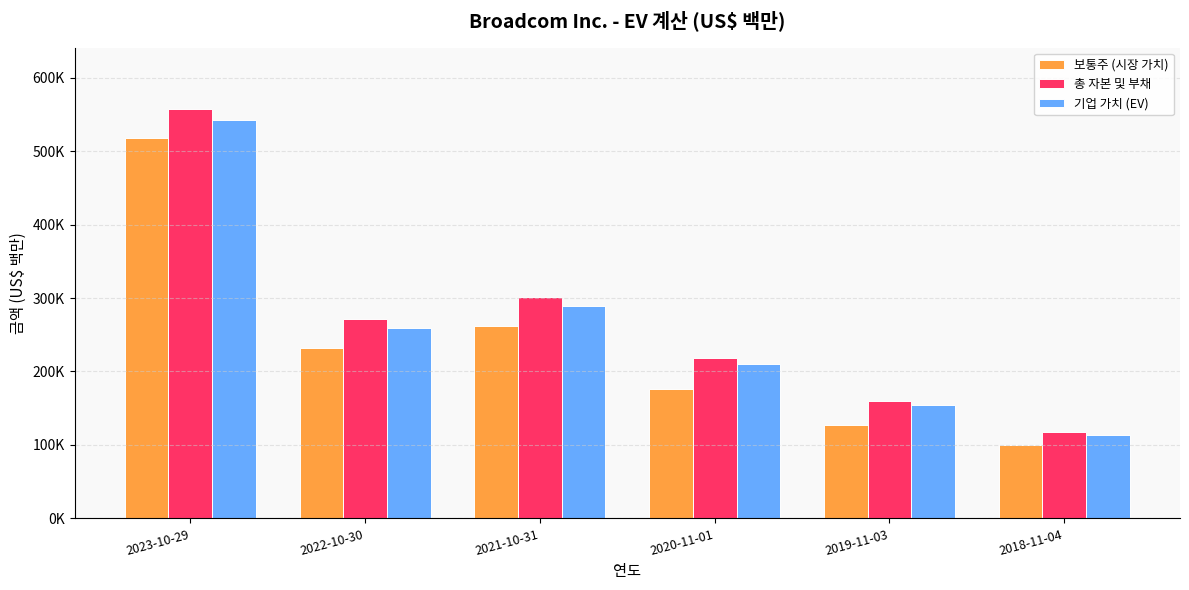

What are all the series names shown in the legend?

보통주 (시장 가치), 총 자본 및 부채, 기업 가치 (EV)